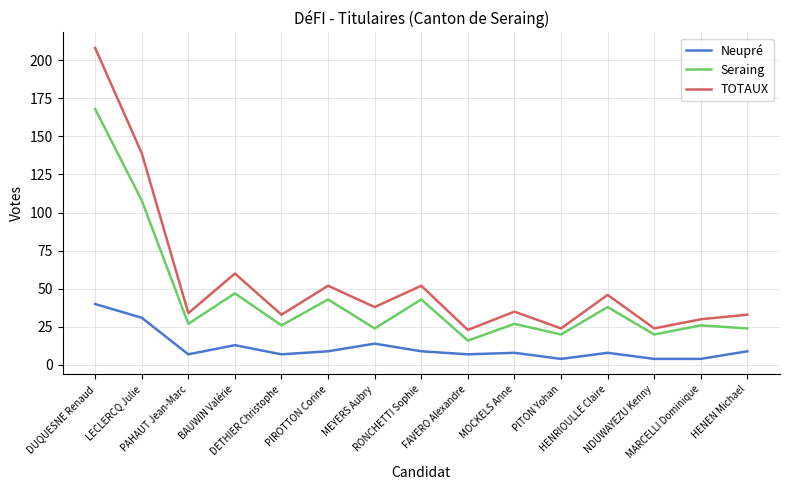

What is the spread (max minus min) of values at DETHIER Christophe?

26